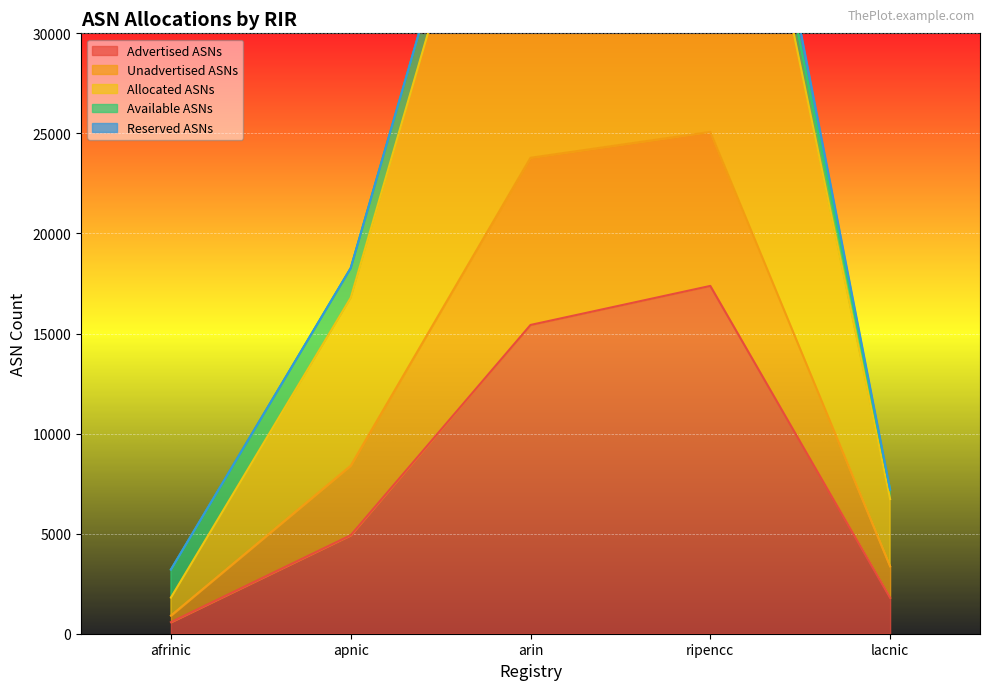

At which category is the sum across all series the highest?

ripencc